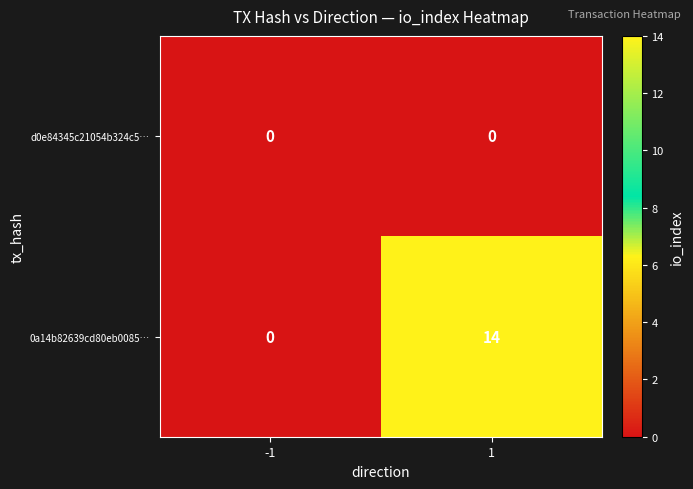

Which series changed the most between -1 and 1?

0a14b82639cd80eb0085…